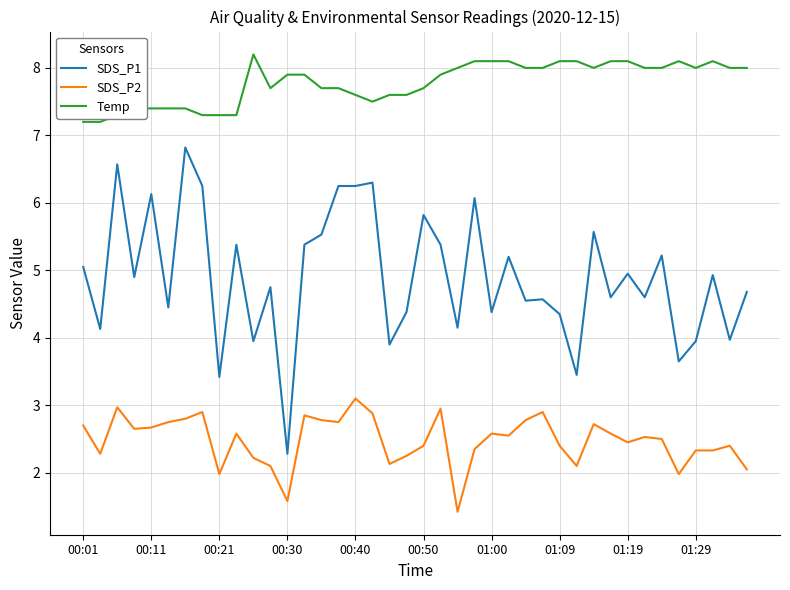

What is the difference between the maximum and minimum values in the SDS_P1 series?

4.5